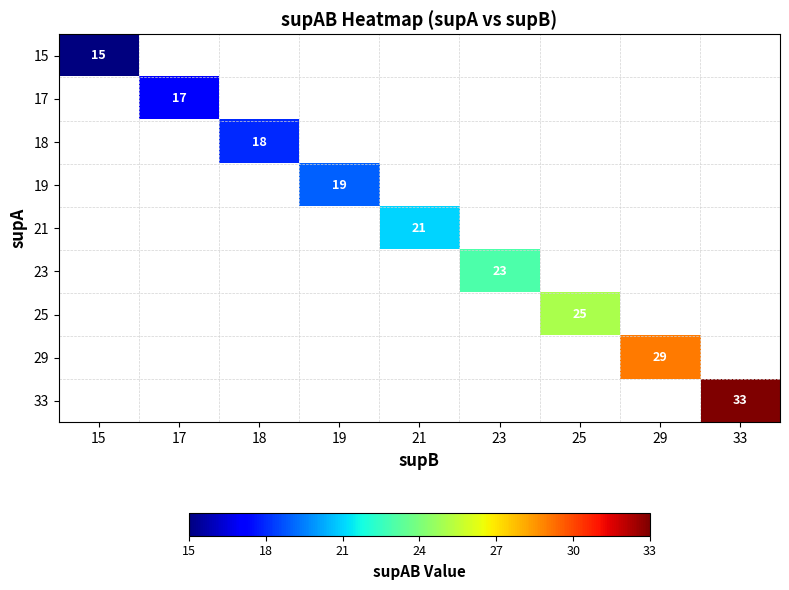

True or false: 18 has a value of 18 at 18.

True